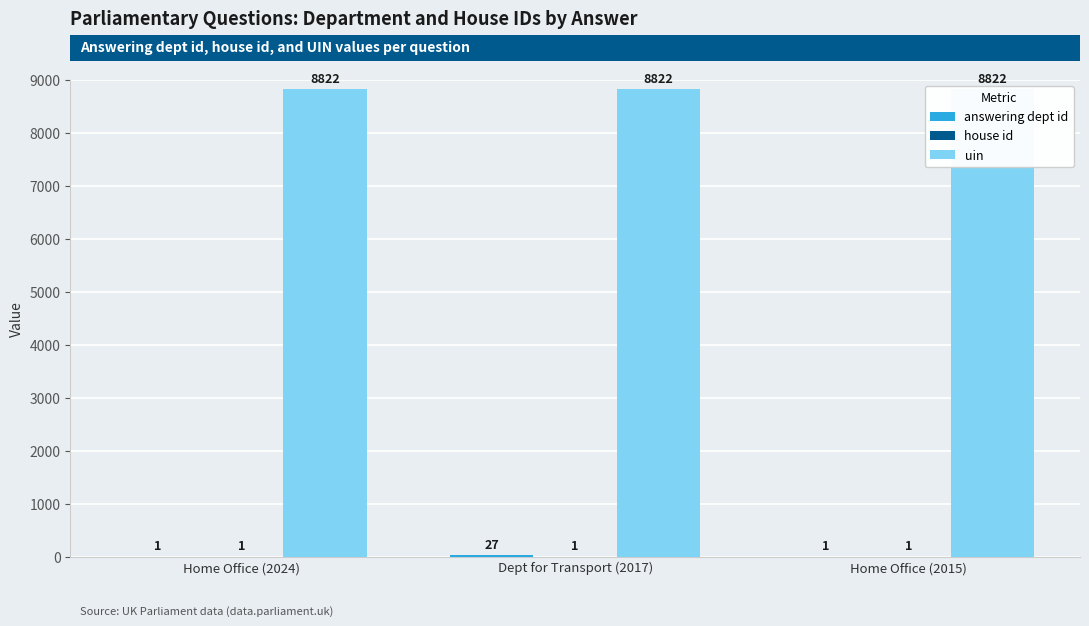

Which category has the highest value across all series?

Home Office (2024)